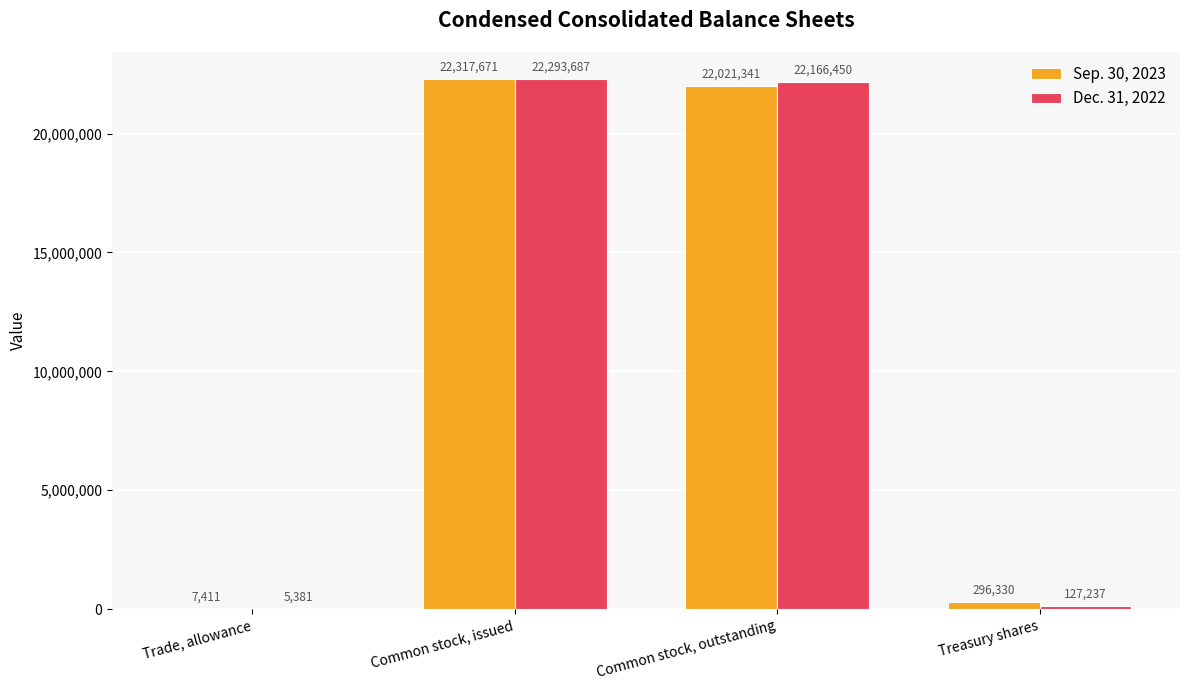

How many groups of bars are there?

4